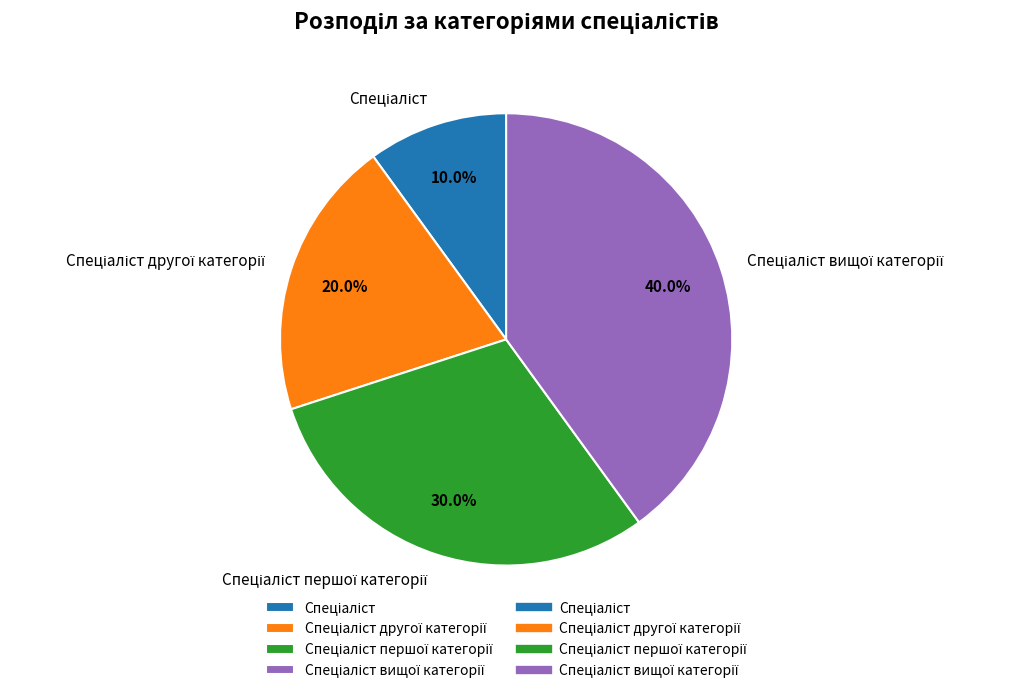

Does any single category account for the majority?

No